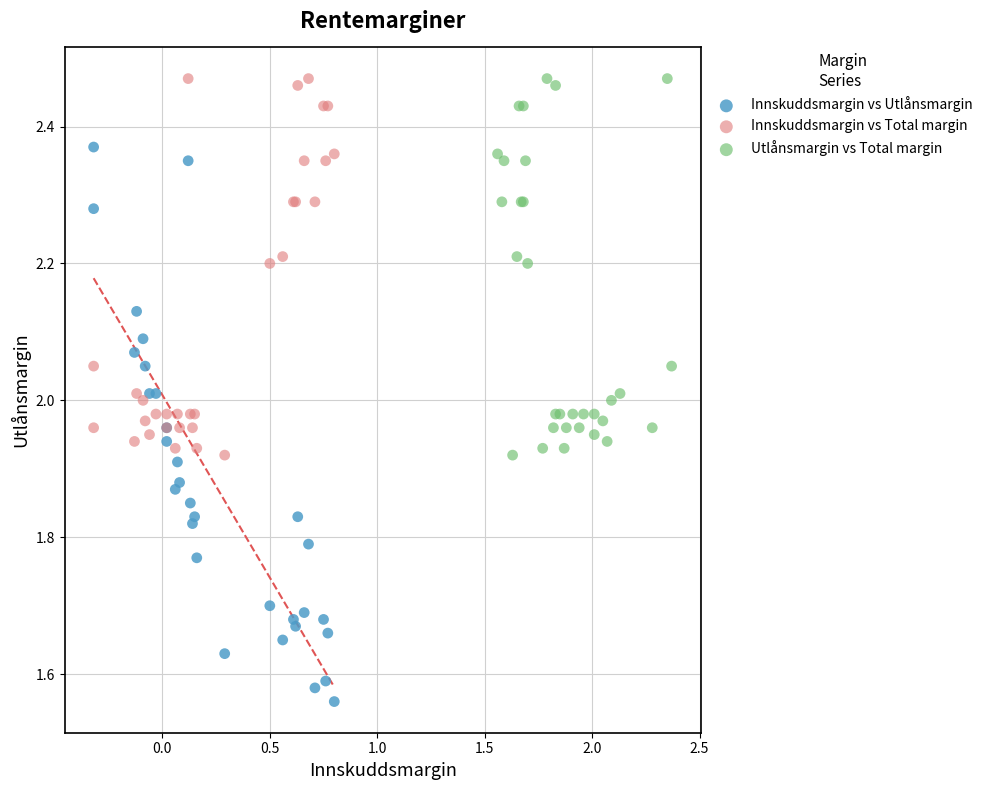

Which series has the widest spread of Y values?

Innskuddsmargin vs Utlånsmargin